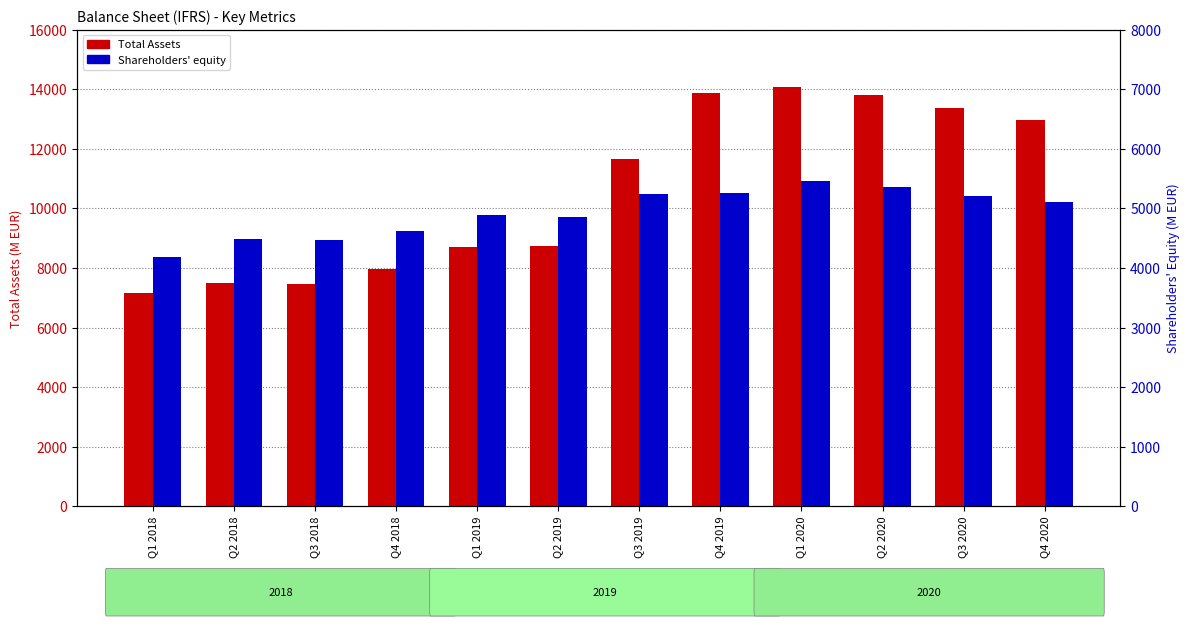

What is the sum of all Shareholders' equity values?

59164.5